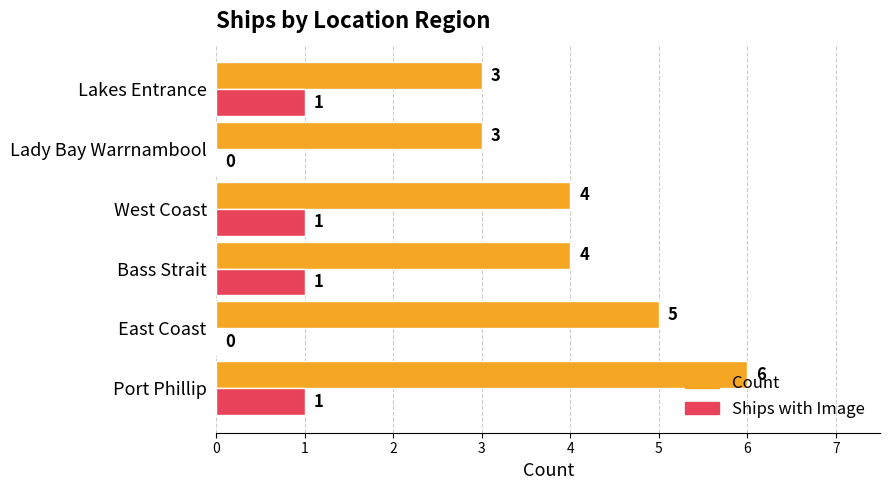

How many positive values does the Ships with Image series have?

4